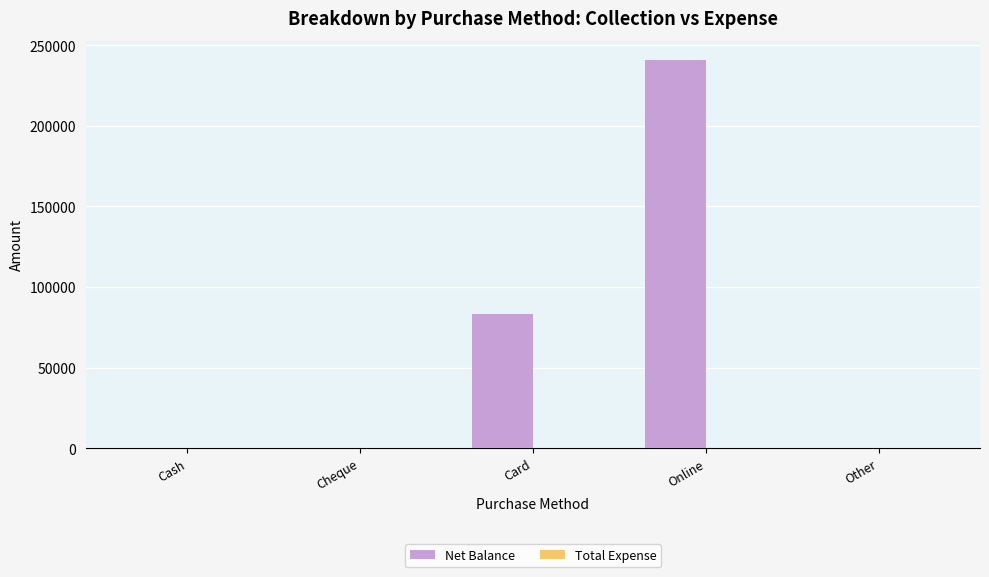

What is the greatest value displayed?

240720